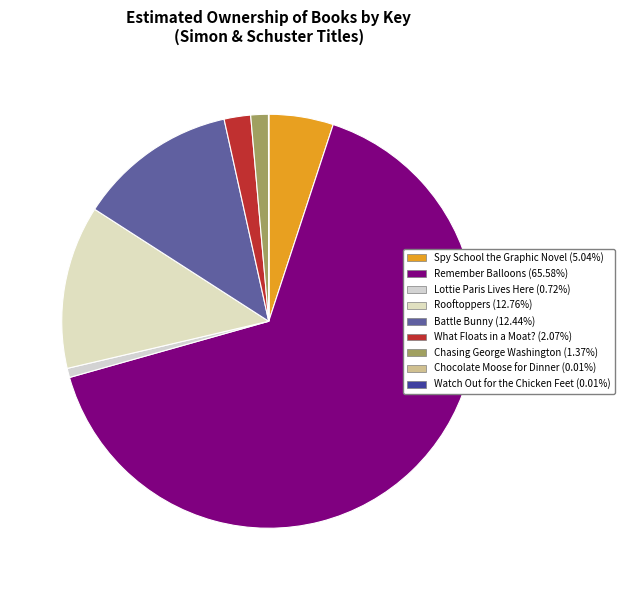

Rank the categories by value from highest to lowest.

Remember Balloons, Rooftoppers, Battle Bunny, Spy School the Graphic Novel, What Floats in a Moat?, Chasing George Washington, Lottie Paris Lives Here, Chocolate Moose for Dinner, Watch Out for the Chicken Feet